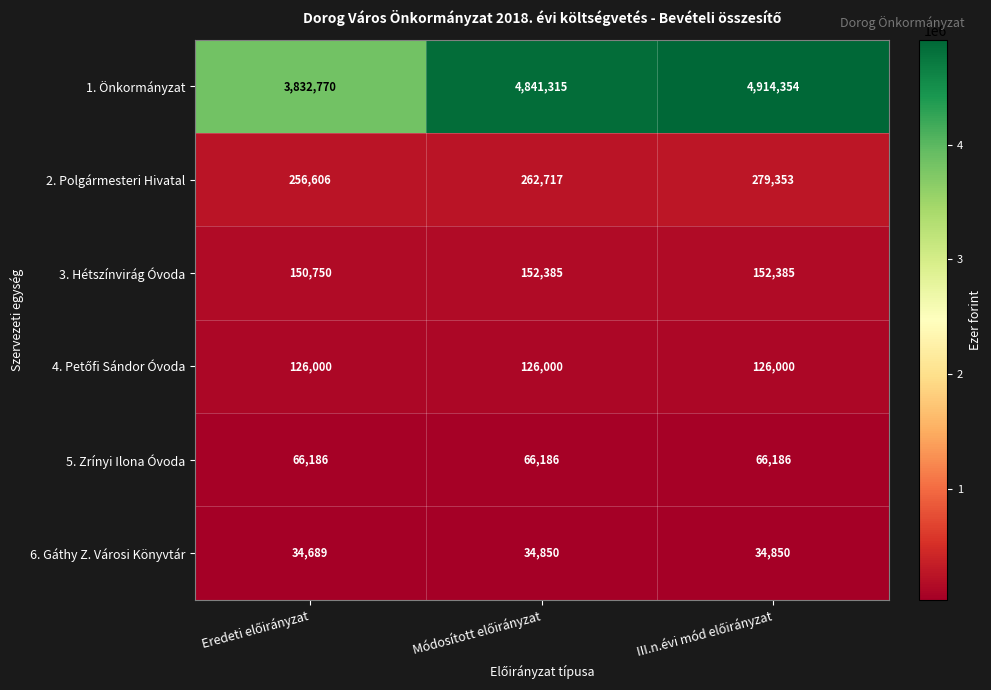

Which series has the widest spread of values?

1. Önkormányzat